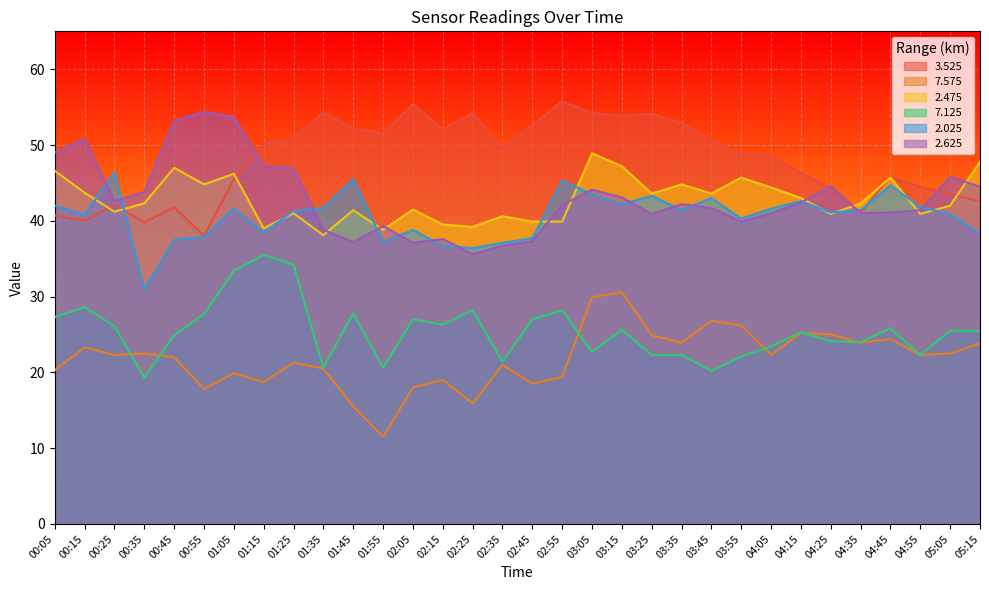

In 2.475, how many points are lower than both neighbors (excluding endpoints)?

10